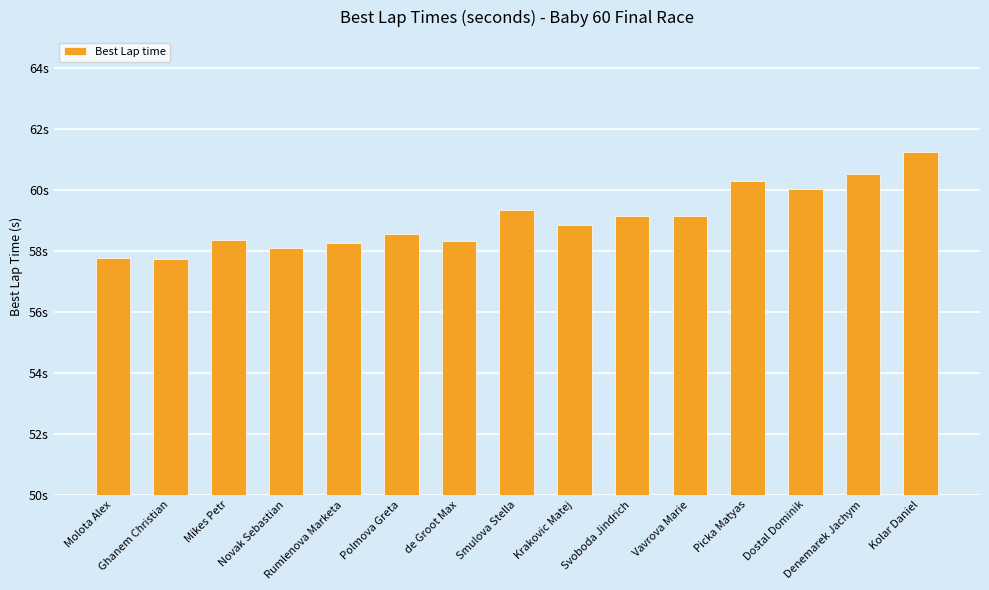

At which label does the data first exceed 58?

Mikes Petr